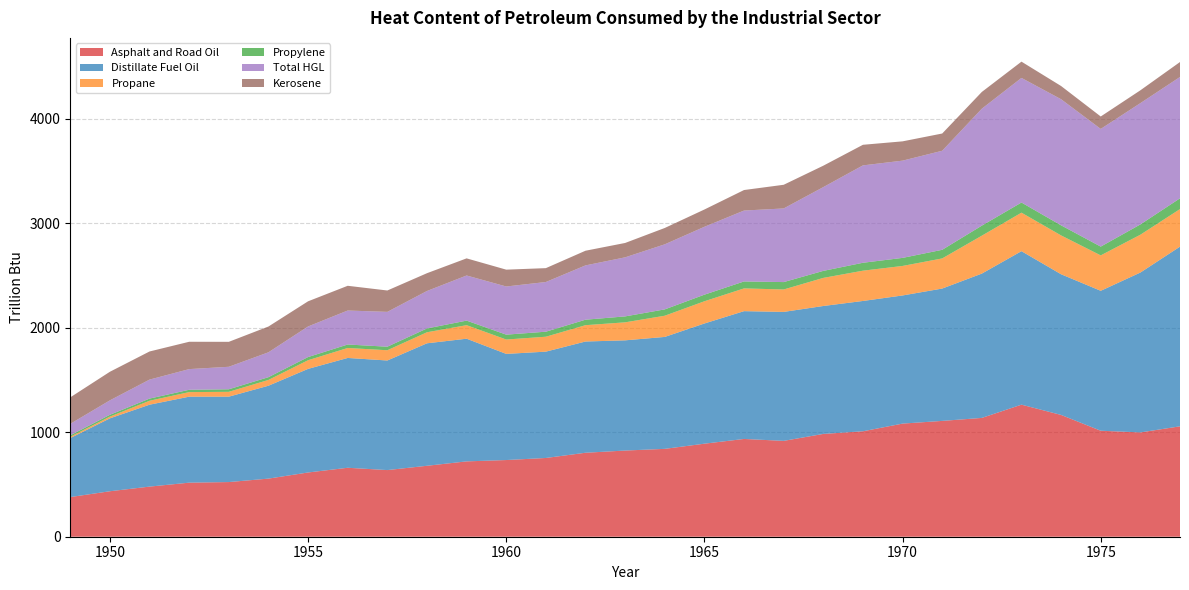

Reading left to right, what are all the values shown in this chart?

Asphalt and Road Oil: 379.5	435.1	479.6	517.3	523.0	556.0	614.8	659.8	637.7	678.8	721.0	733.8	753.6	803.5	824.6	840.8	890.3	935.6	917.2	983.7	1009.0	1082.5	1108.3	1136.9	1263.7	1165.4	1014.2	998.1	1056.4
Distillate Fuel Oil: 564.4	697.6	783.7	822.8	817.1	888.8	991.3	1050.8	1048.6	1172.0	1173.8	1015.7	1017.5	1064.4	1054.5	1071.1	1150.1	1222.9	1234.0	1224.1	1246.9	1226.2	1266.4	1381.0	1468.7	1346.1	1339.0	1529.7	1719.4
Propane: 12.5	16.5	37.7	43.8	46.4	55.3	82.8	95.4	98.0	105.6	129.4	137.5	142.7	156.2	172.3	202.8	212.6	217.7	214.6	268.9	289.9	282.4	288.3	362.9	368.4	371.6	338.9	362.0	359.4
Propylene: 14.0	17.6	20.8	22.2	24.4	26.4	30.3	33.2	34.0	36.5	43.6	46.7	48.0	52.5	56.7	60.6	63.1	66.5	70.7	67.1	75.6	77.0	82.5	96.0	97.1	96.5	83.9	98.4	103.0
Total HGL: 109.5	138.2	181.7	197.8	215.2	238.0	292.7	325.2	333.3	358.4	431.8	460.8	475.5	519.6	565.2	622.6	649.5	678.5	704.5	801.6	931.9	930.5	947.8	1119.0	1192.4	1206.7	1126.1	1160.7	1161.0
Kerosene: 253.6	273.6	269.1	261.6	238.8	246.8	240.7	236.7	204.5	170.2	163.9	161.1	132.7	140.3	137.5	156.5	165.5	196.3	226.6	204.9	197.1	184.6	165.0	160.4	155.7	126.5	119.0	122.8	143.2